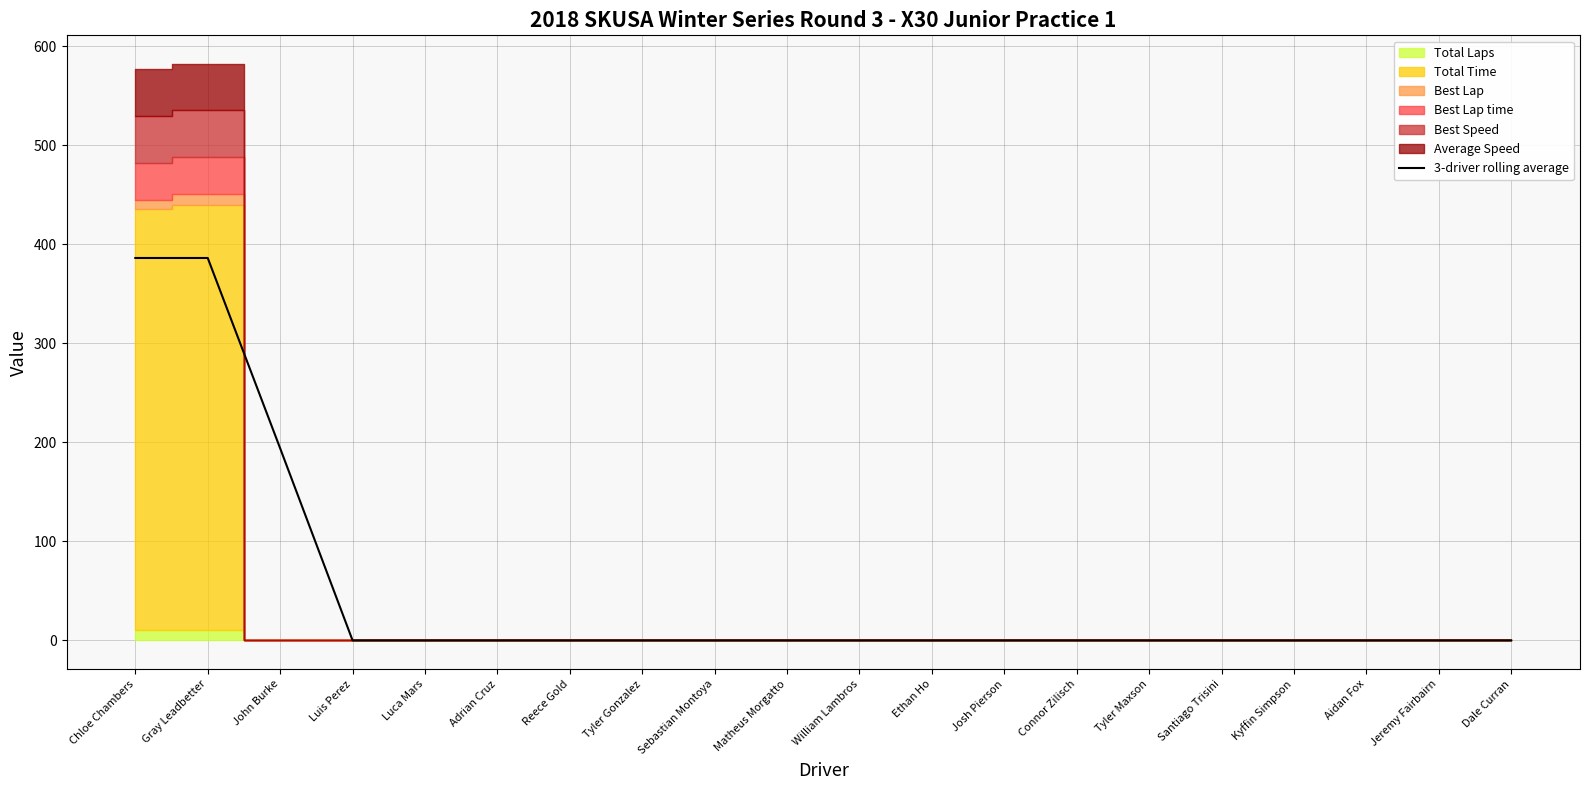

What is the label of the 10th point from the left?

Matheus Morgatto